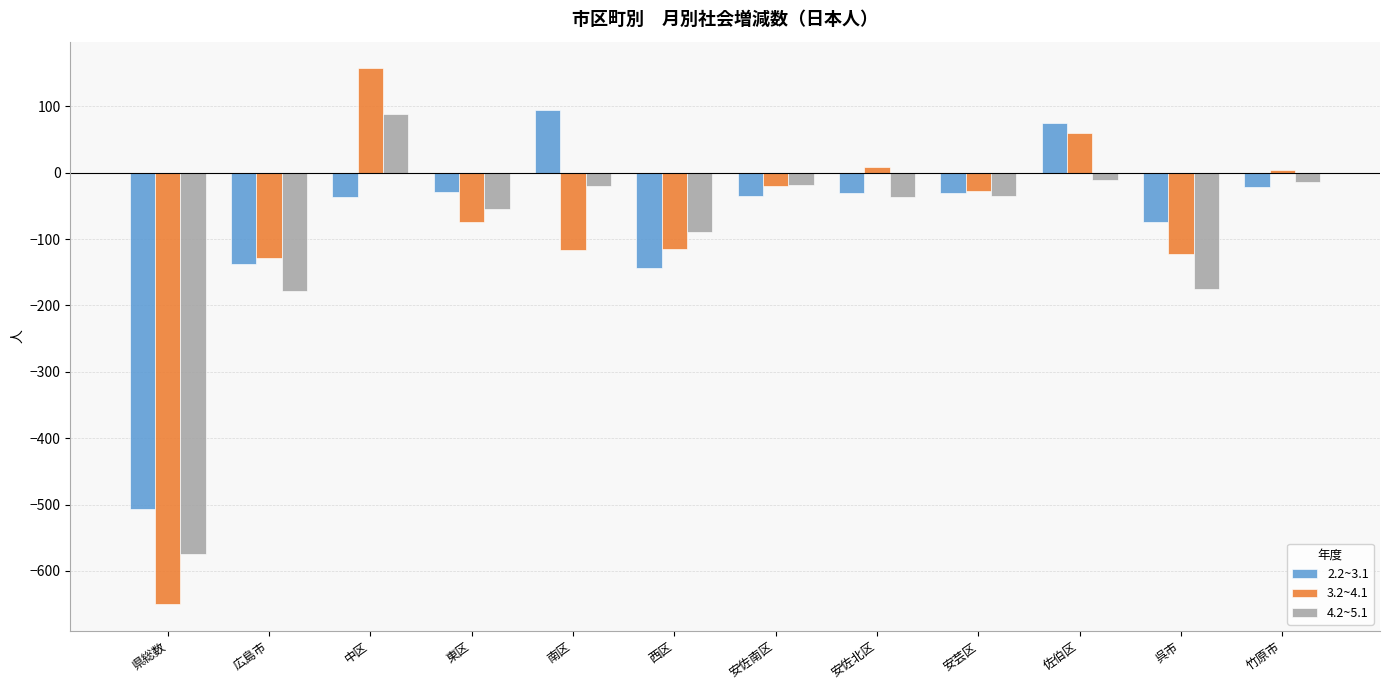

What is the spread (max minus min) of values at 呉市?

101